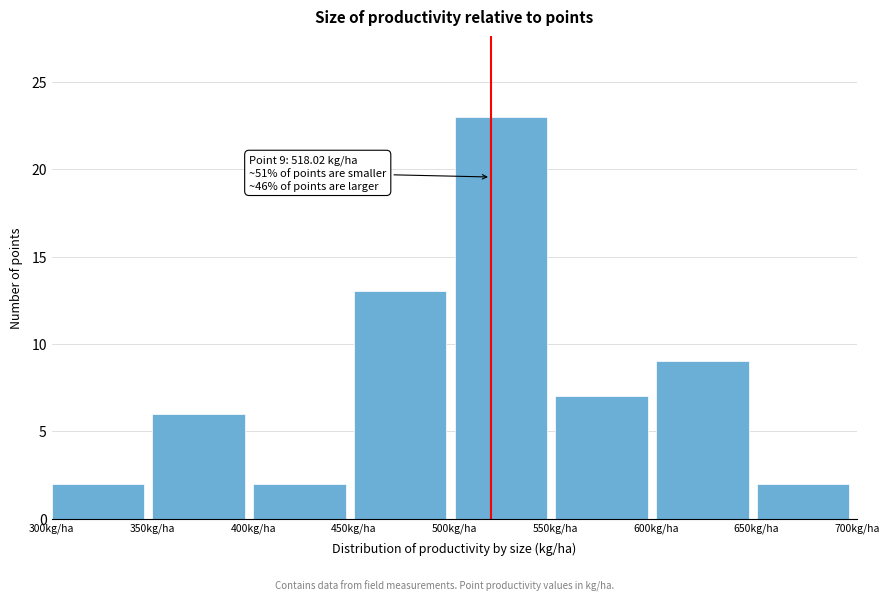

Which range on the x-axis has the tallest bar?

500 to 550